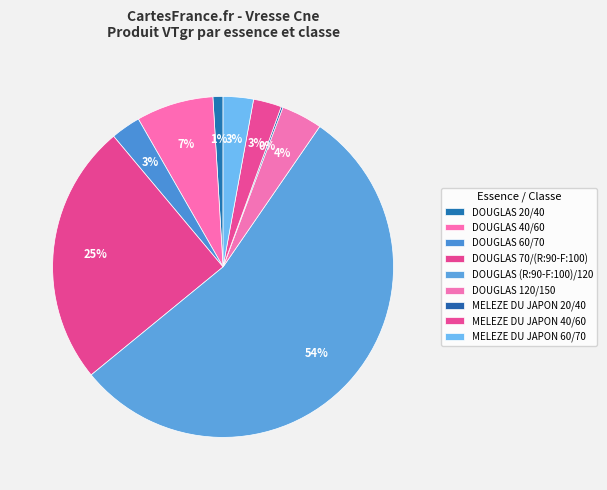

Between DOUGLAS 70/(R:90-F:100) and DOUGLAS 40/60, which is larger?

DOUGLAS 70/(R:90-F:100)